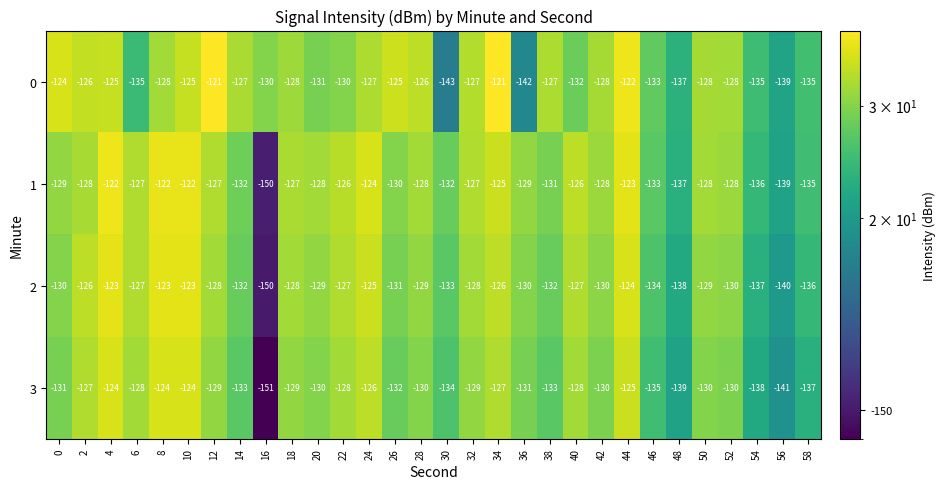

Is the value of 3 at 34 greater than the value of 0 at 18?

Yes